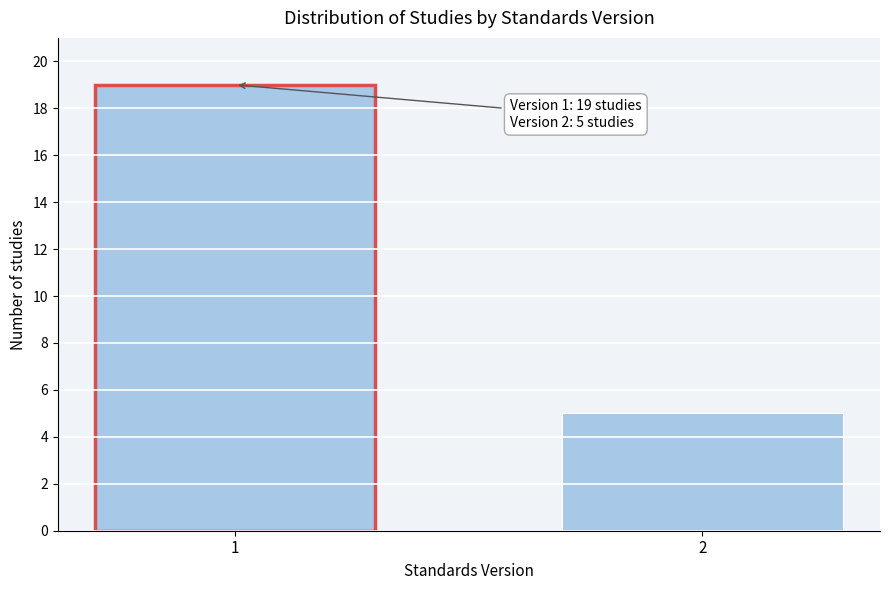

Reading left to right, list all the values displayed in this chart.

19	5